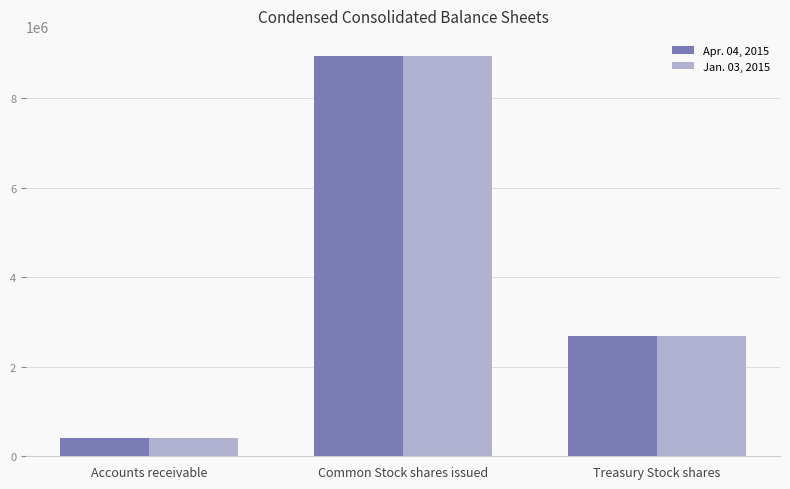

List the series in order of their overall mean, lowest first.

Jan. 03, 2015, Apr. 04, 2015